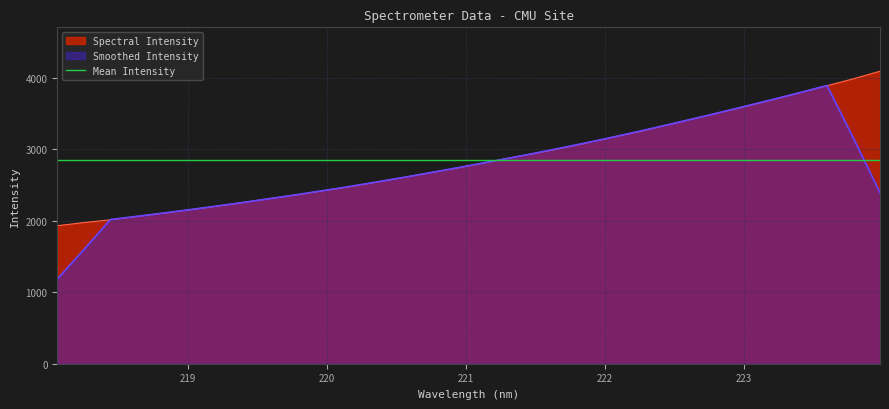

Which has a higher value, 219.589 or 220.5444?

220.5444